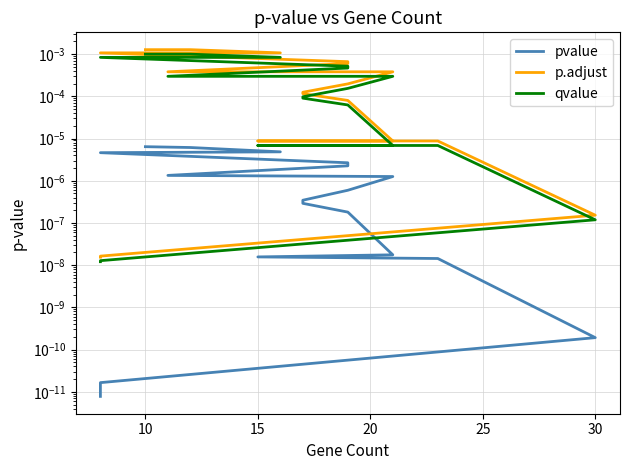

What are all the series names shown in the legend?

pvalue, p.adjust, qvalue